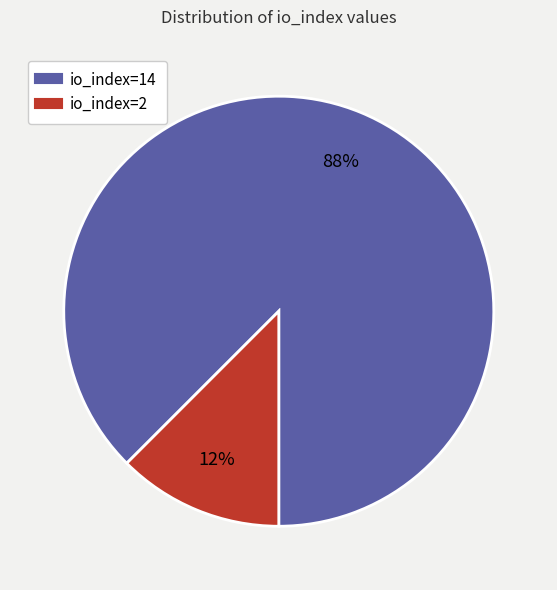

Rank the categories by value from lowest to highest.

io_index=2, io_index=14